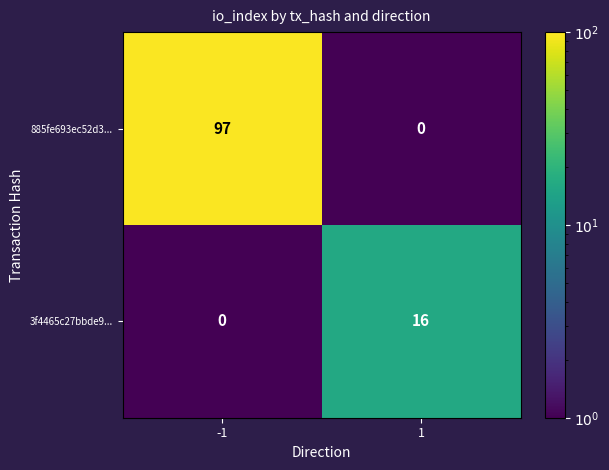

Reading left to right, what are all the values shown in this chart?

885fe693ec52d3...: 97	0
3f4465c27bbde9...: 0	16